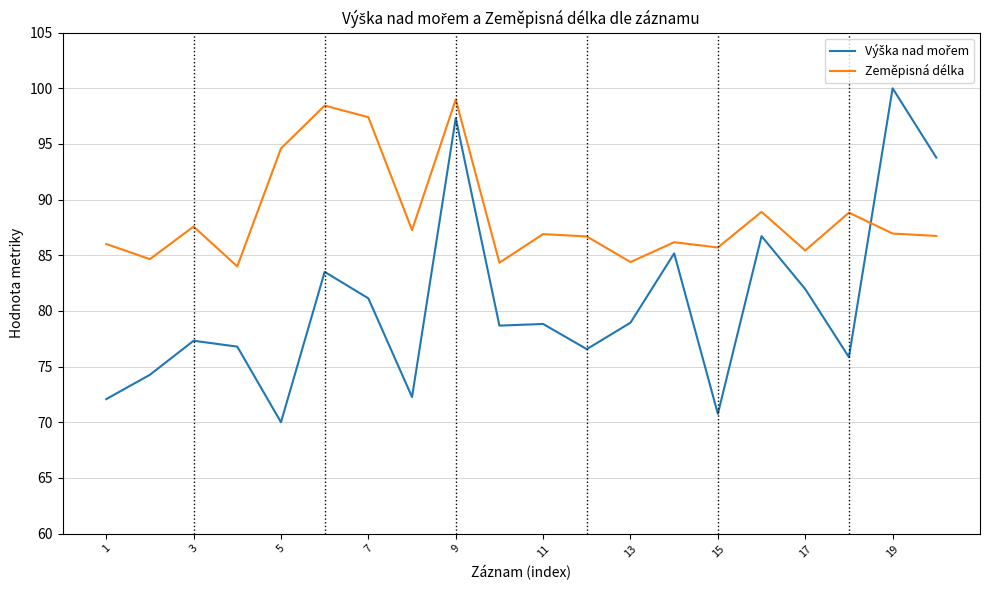

What is the lowest value of the Zeměpisná délka series?

84.0